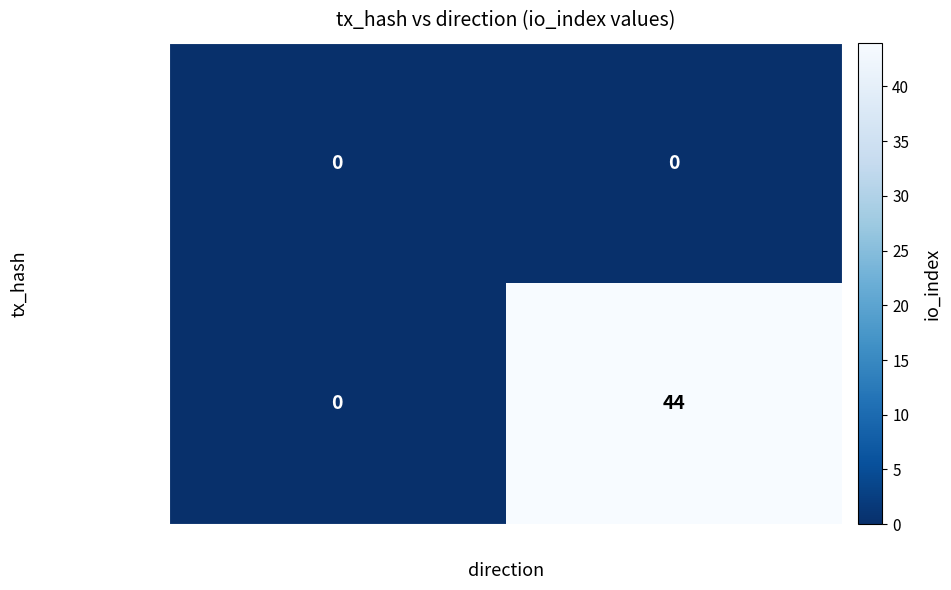

Rank the categories by d5177edcb1d6… value from lowest to highest.

-1, 1